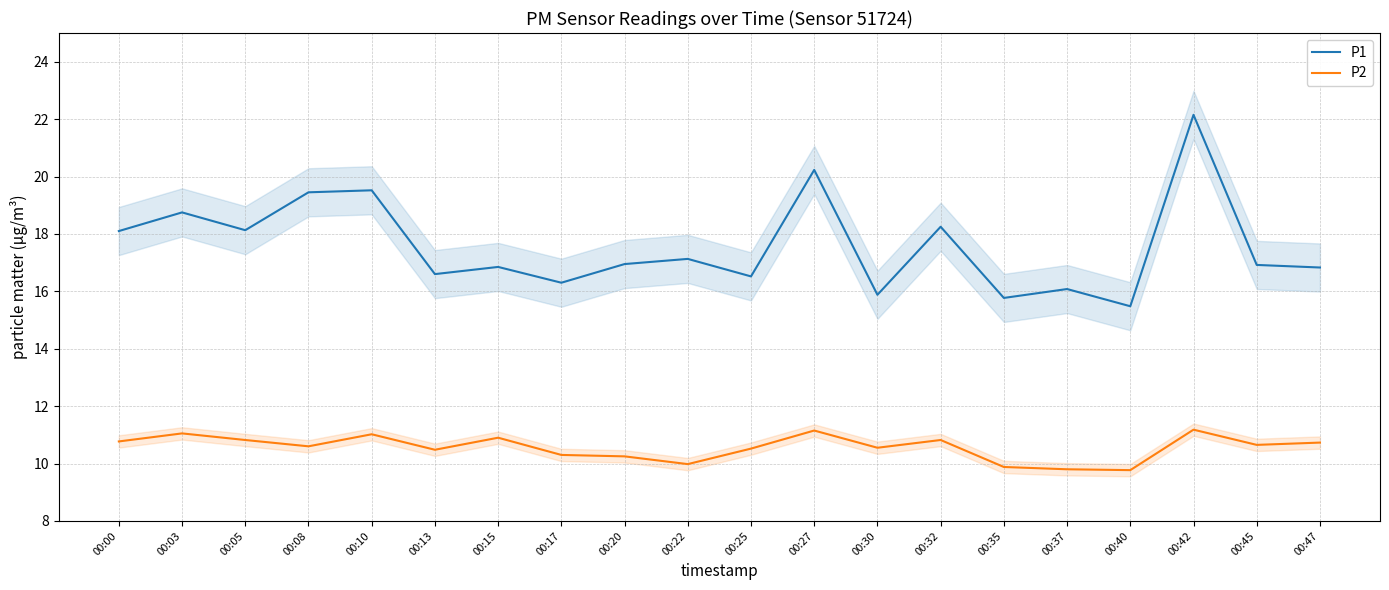

Which series has the largest range (max minus min)?

P1